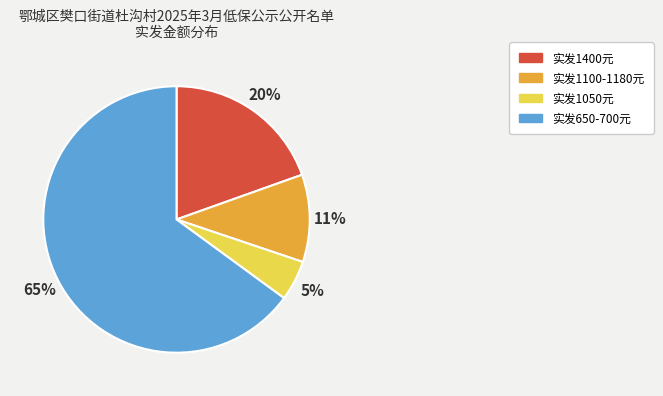

To the nearest percent, what is the difference between the 实发1400元 and 实发1100-1180元 slice percentages?

9%